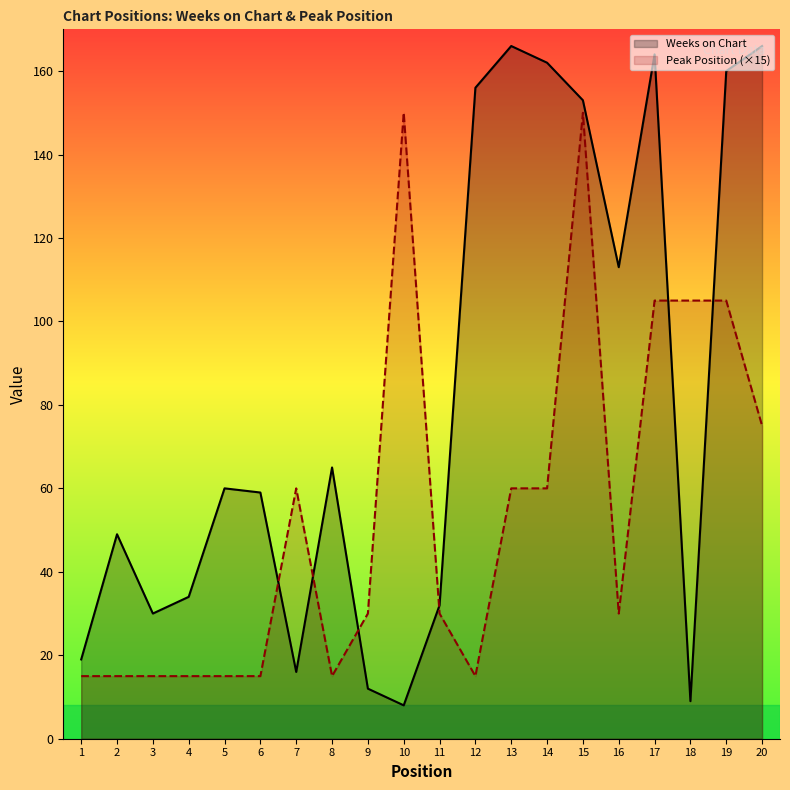

Which series changed the most between 5 and 17?

Weeks on Chart